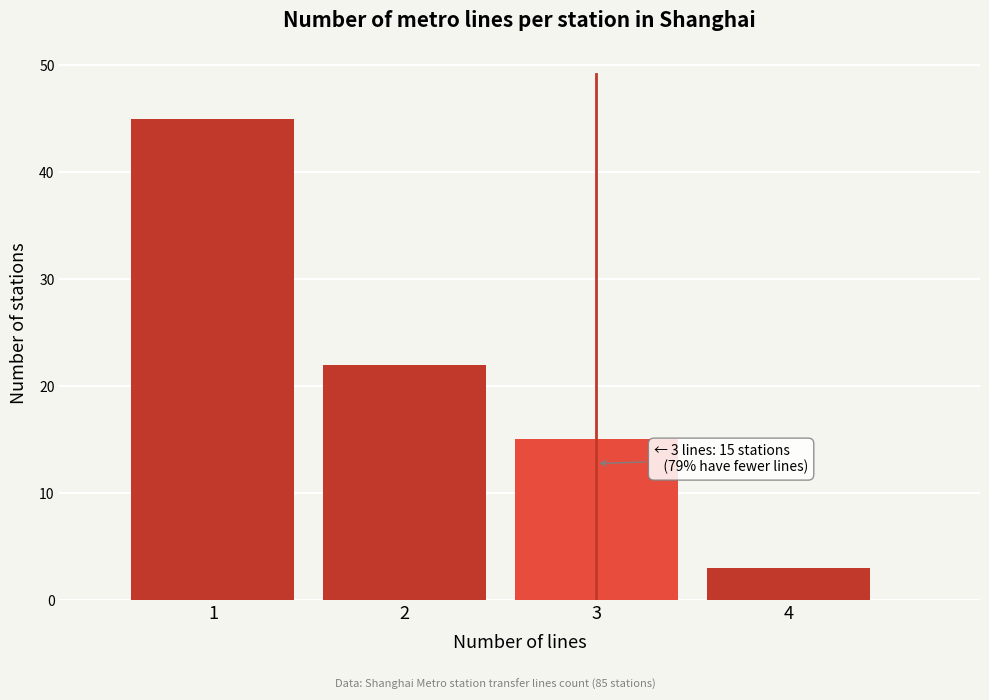

Over which range of the x-axis is the bar tallest?

0.5 to 1.5